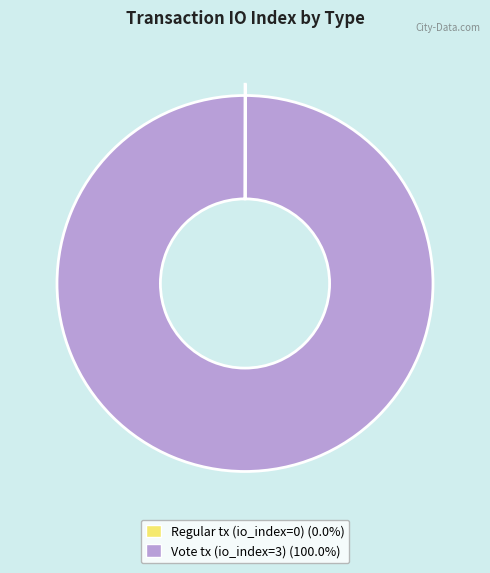

Is there a majority slice in this chart?

Yes